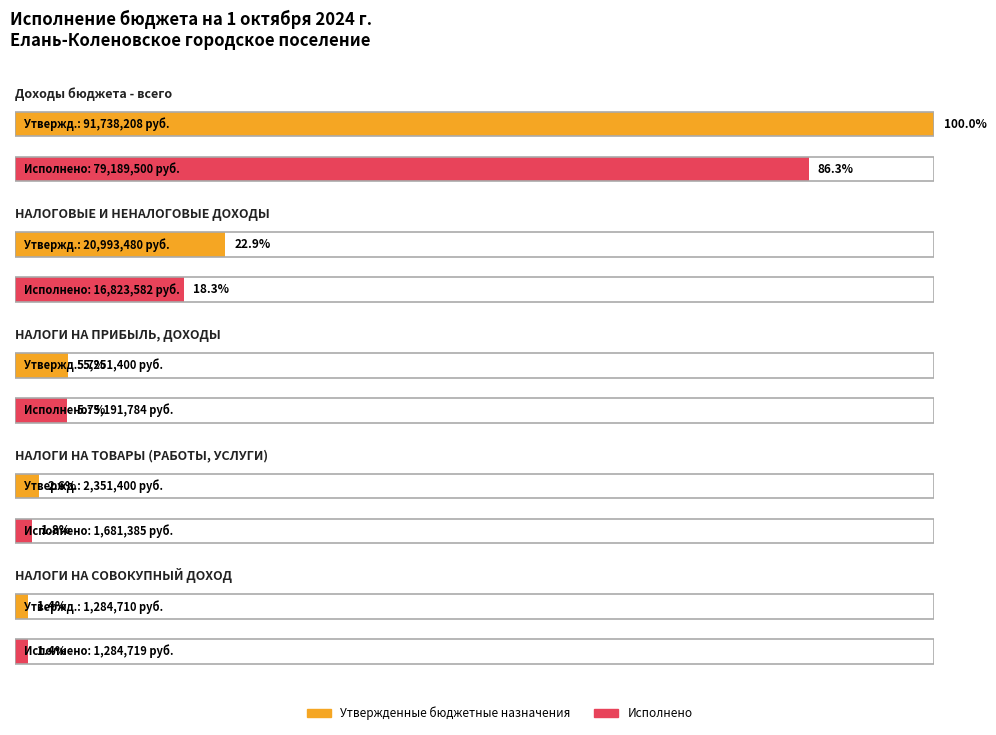

The value of Исполнено at НАЛОГИ НА СОВОКУПНЫЙ ДОХОД is 1284719.0. True or false?

True